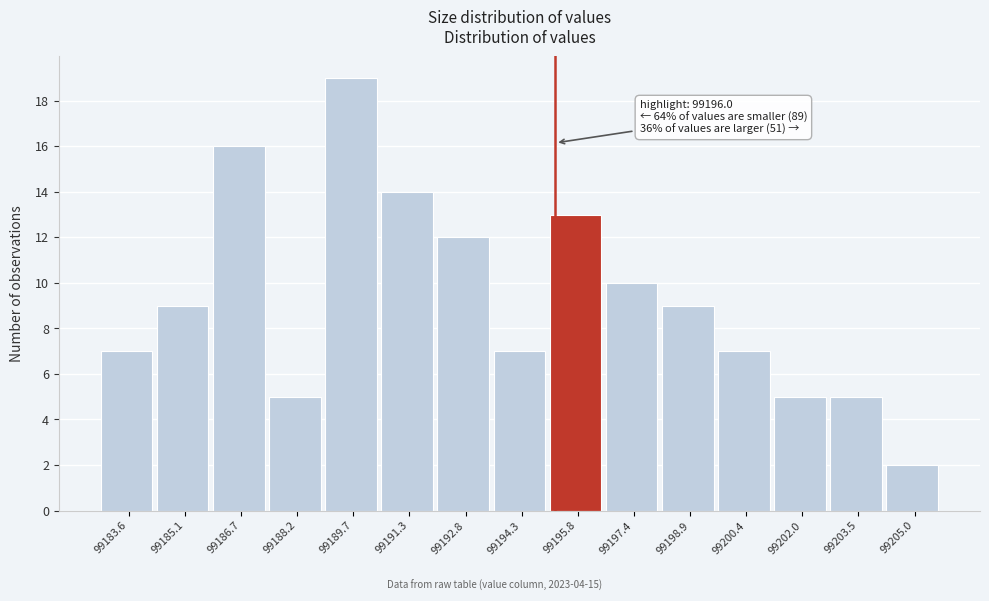

Reading left to right, what are all the values shown in this chart?

7	9	16	5	19	14	12	7	13	10	9	7	5	5	2